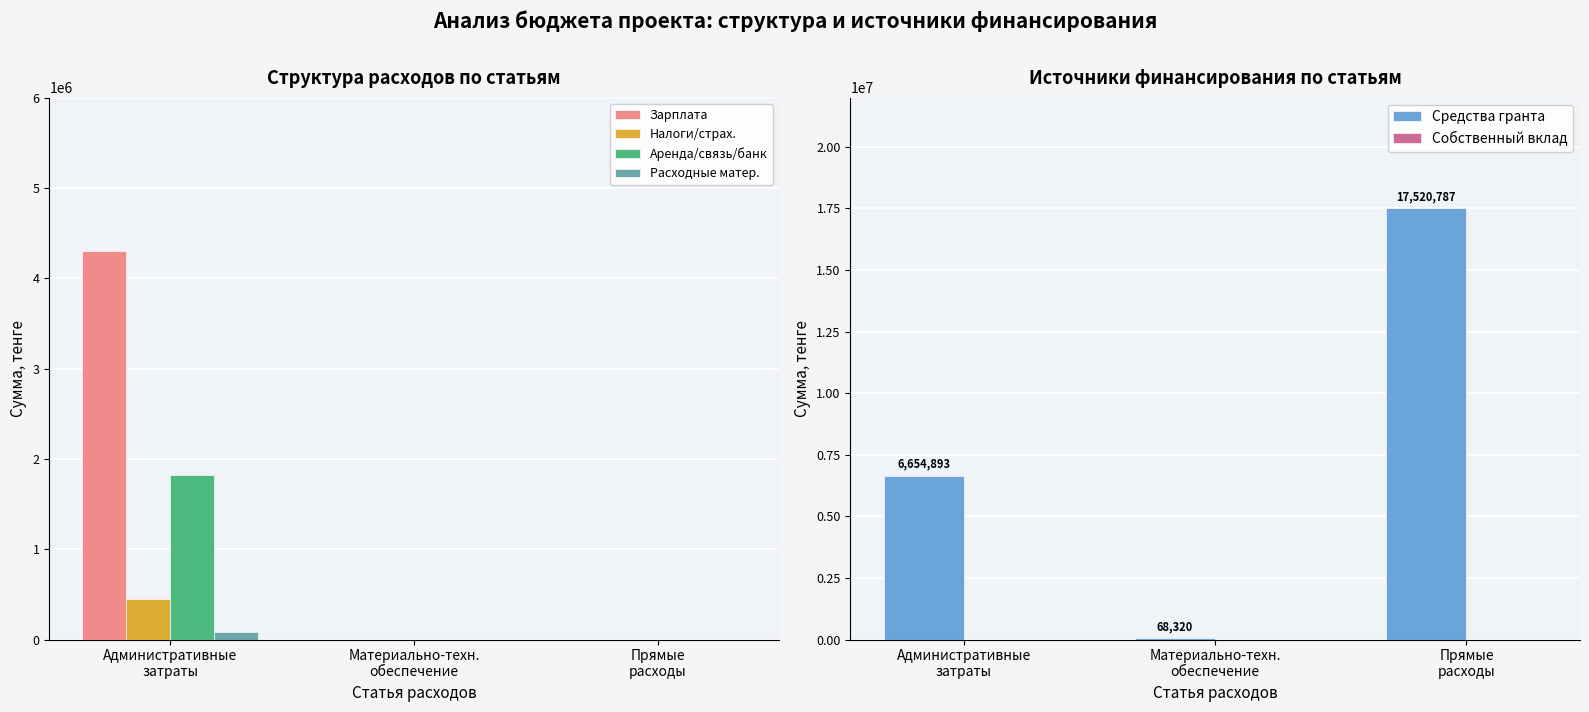

Where is Собственный вклад nearest to the value 0?

Административные
затраты